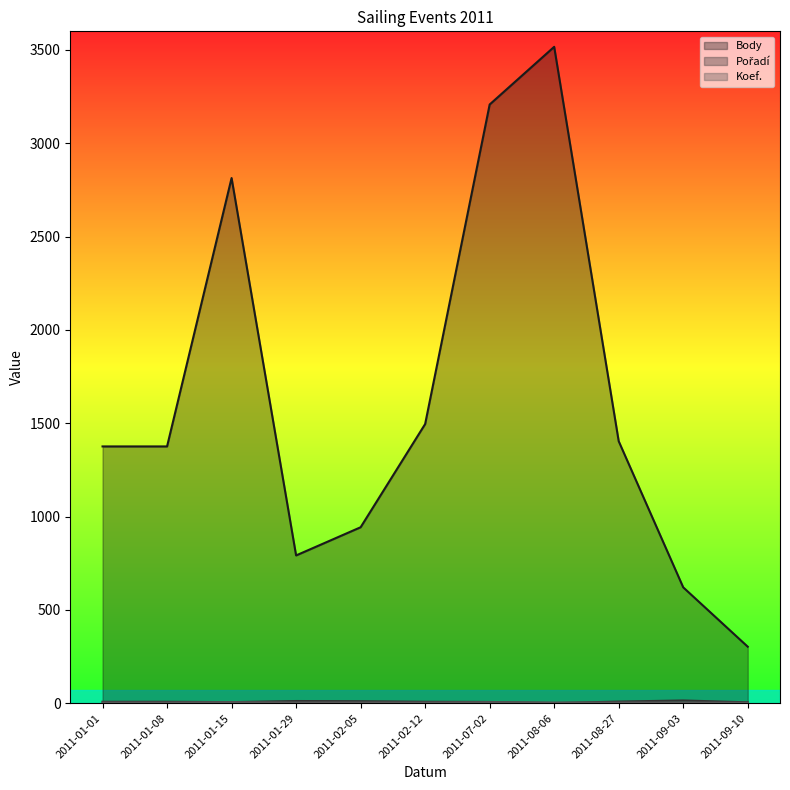

Where is Body nearest to the value 1910?

2011-02-12